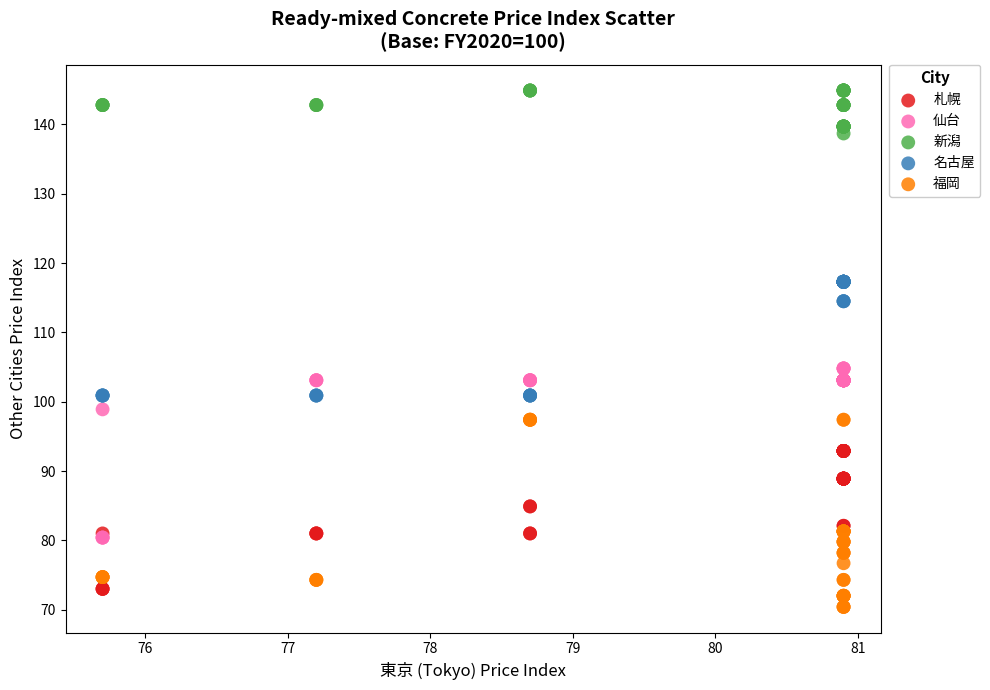

Which series reaches the maximum Y coordinate?

新潟